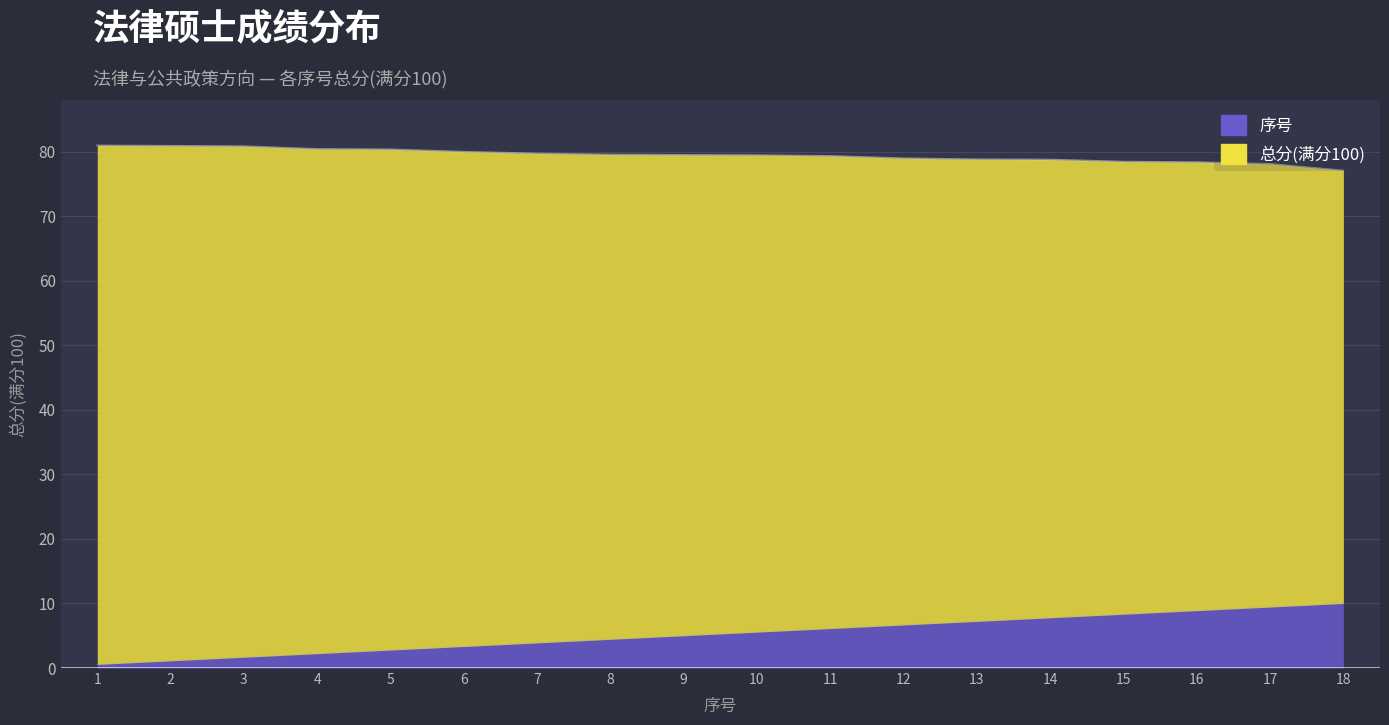

What value does the 序号 series have at 10?

5.6